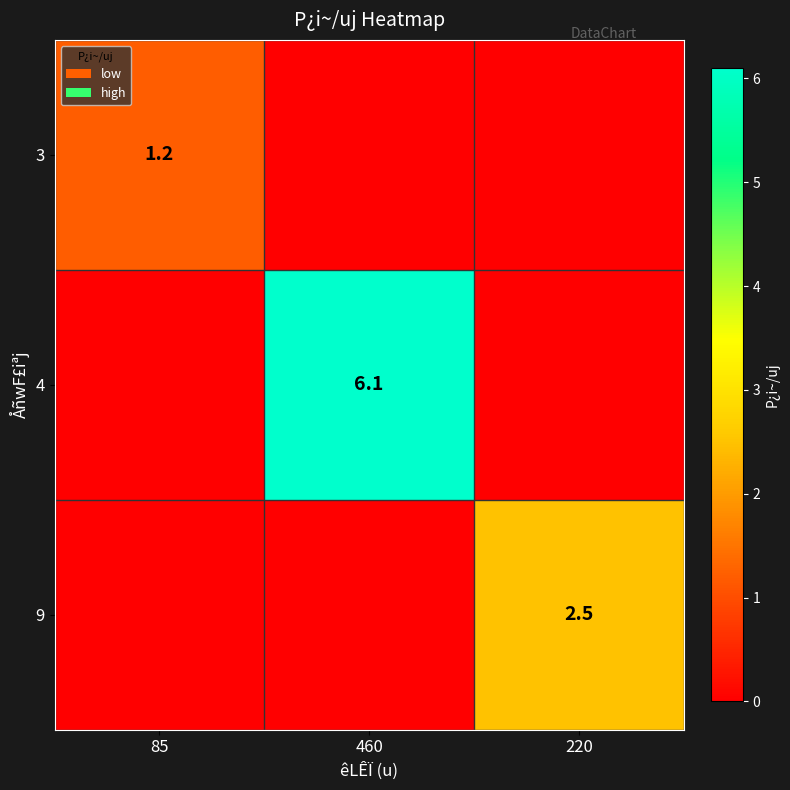

Is it true that 9 equals 3.4 at 220?

False